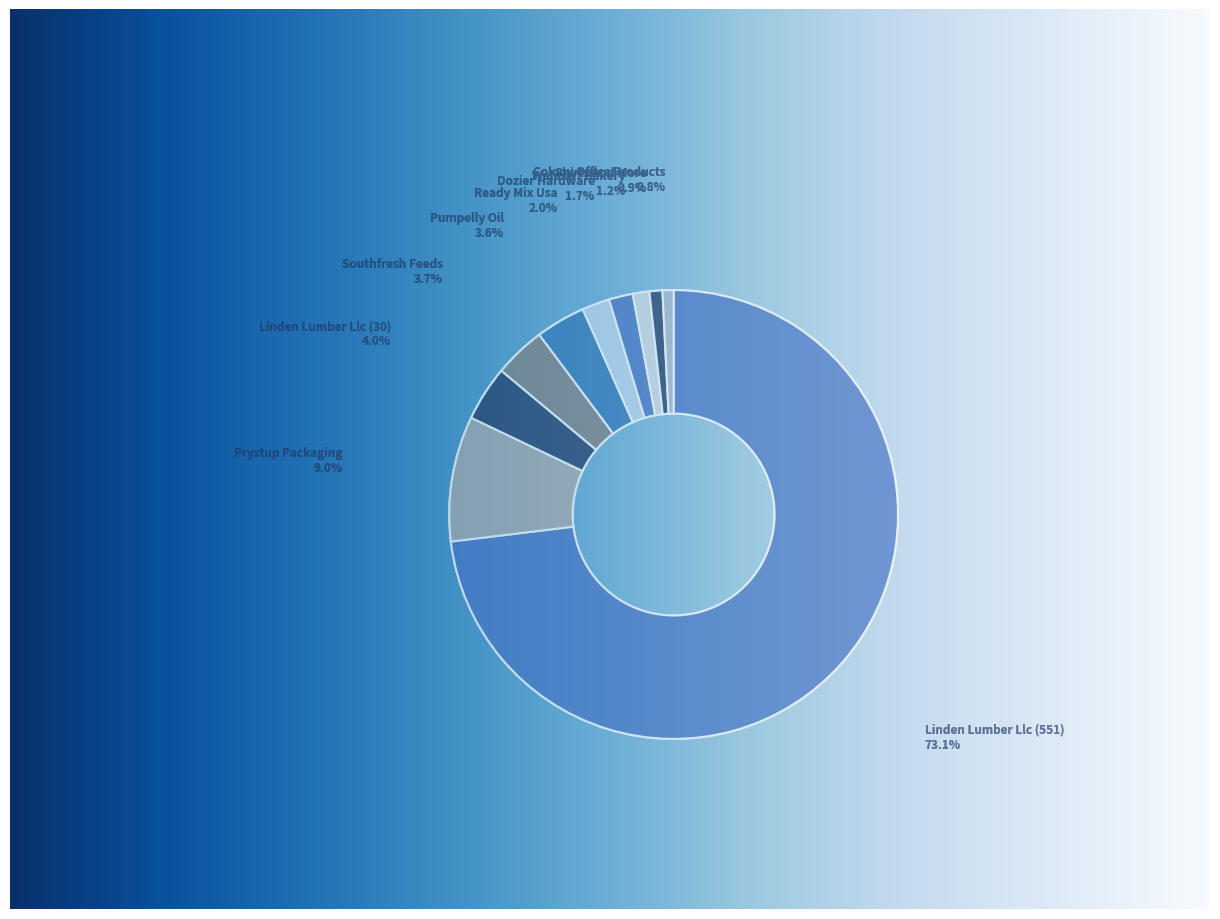

How many segments does this pie chart have?

10